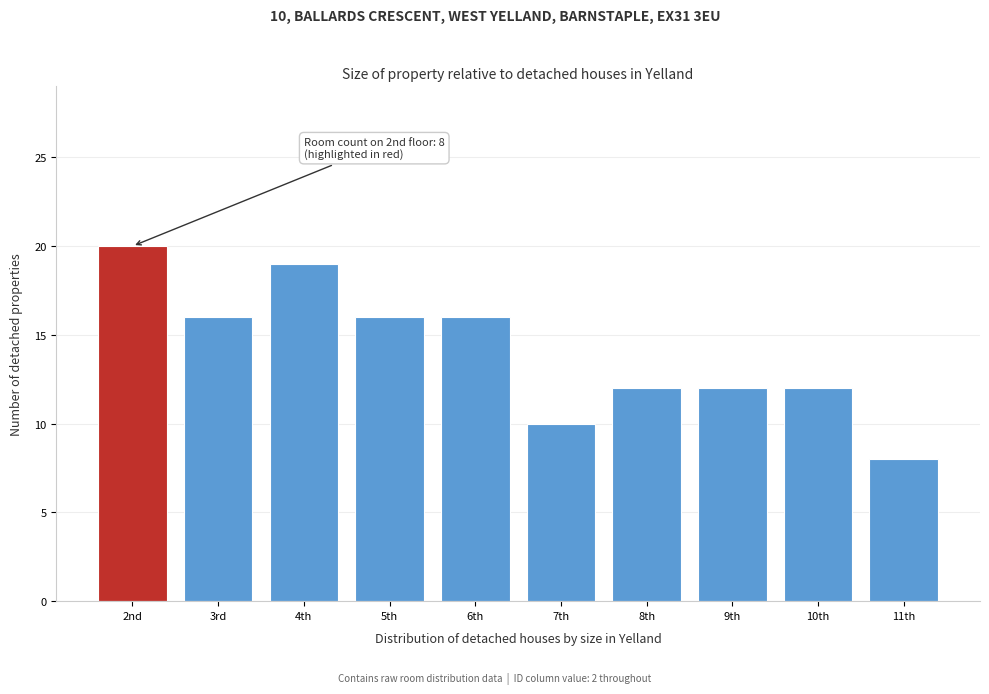

Reading left to right, what are all the values shown in this chart?

20	16	19	16	16	10	12	12	12	8